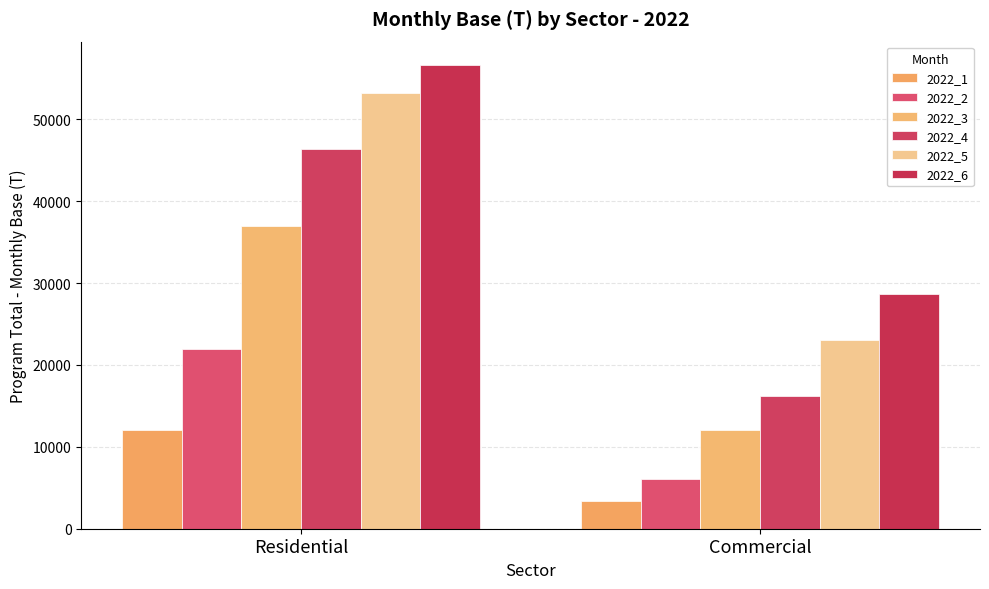

Rank the series at Commercial from highest to lowest value.

2022_6, 2022_5, 2022_4, 2022_3, 2022_2, 2022_1